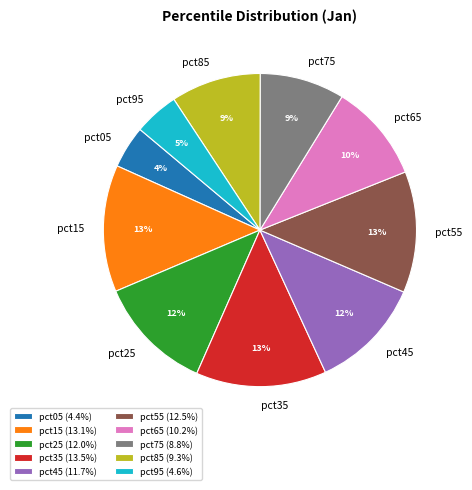

How many slices are in this pie chart?

10